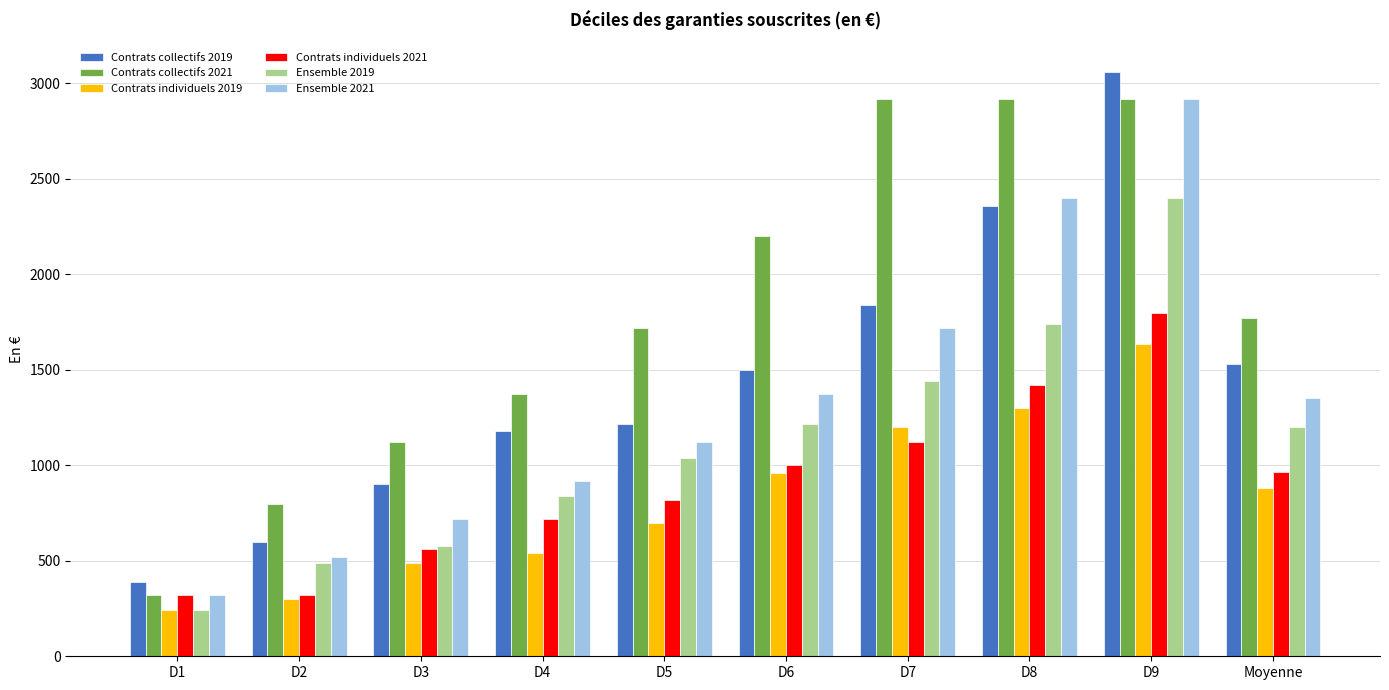

Which series has the widest spread of values?

Contrats collectifs 2019